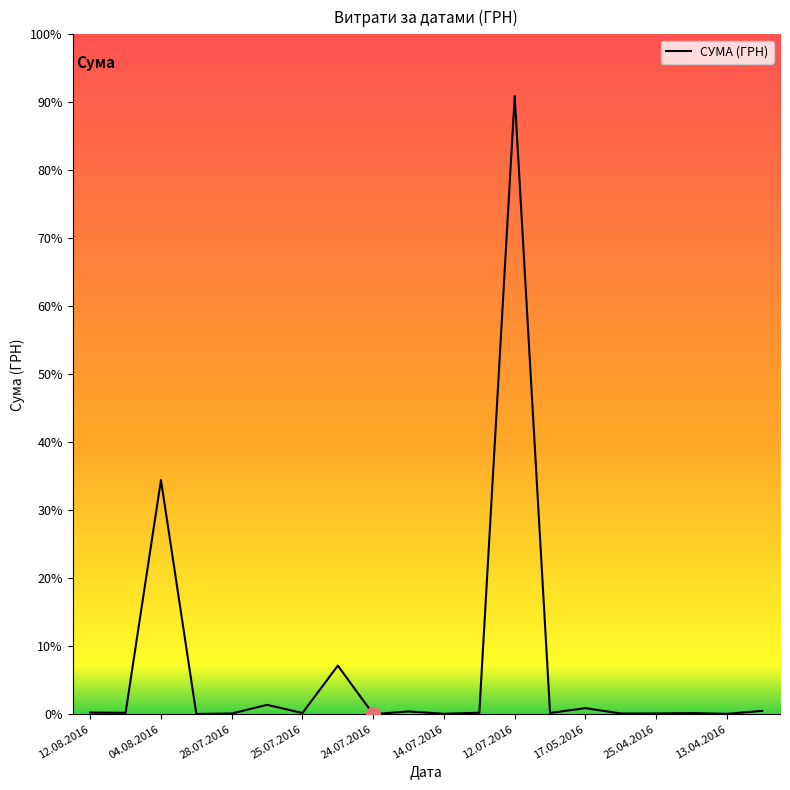

Is this an area chart (filled region under the line)?

No